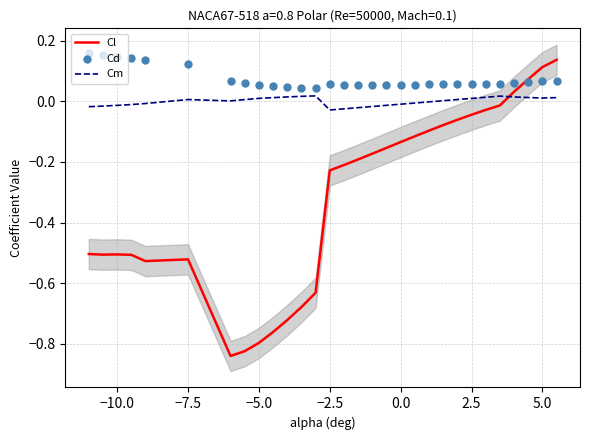

The Cm series shows -0.0 at 0.0. True or false?

True